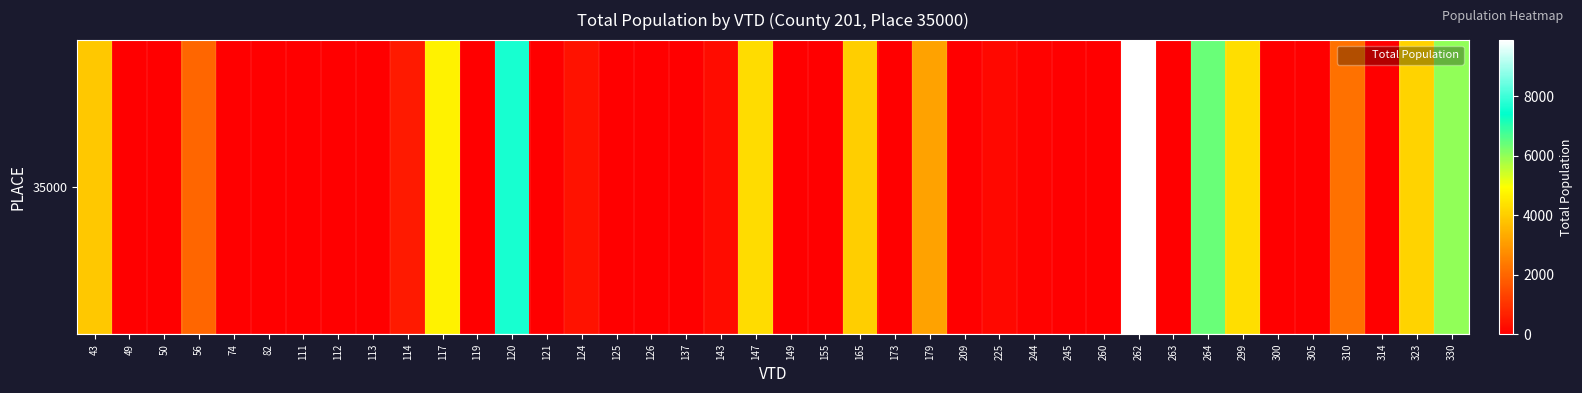

True or false: the data shows 3868 at 43.

True